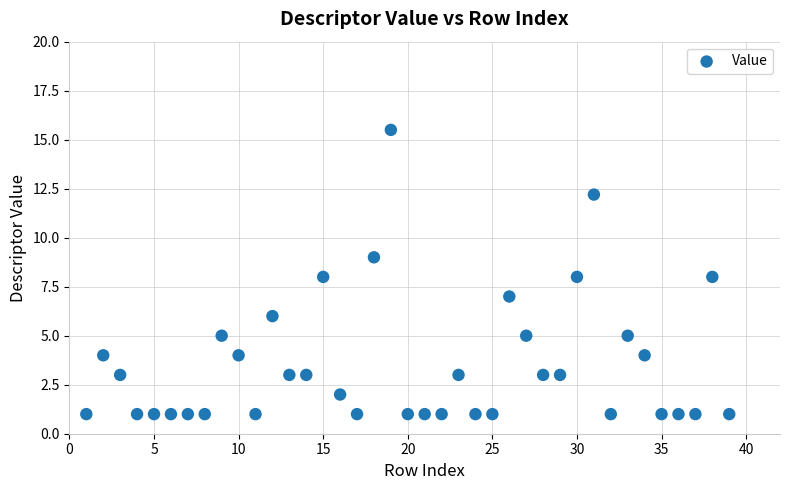

What is the range of X values (max minus min)?

38.0